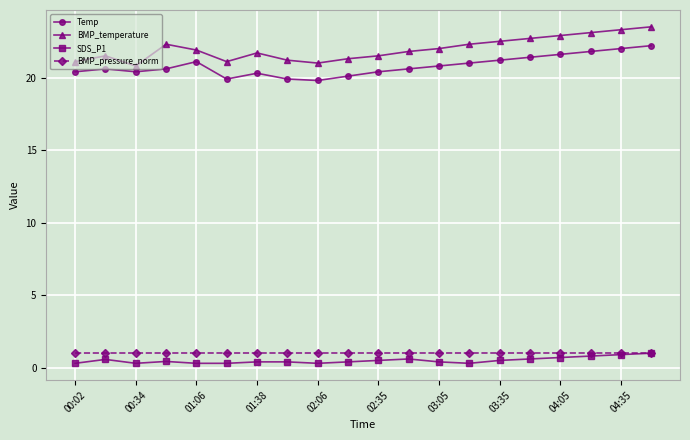

At how many categories does at least one series exceed 3?

20